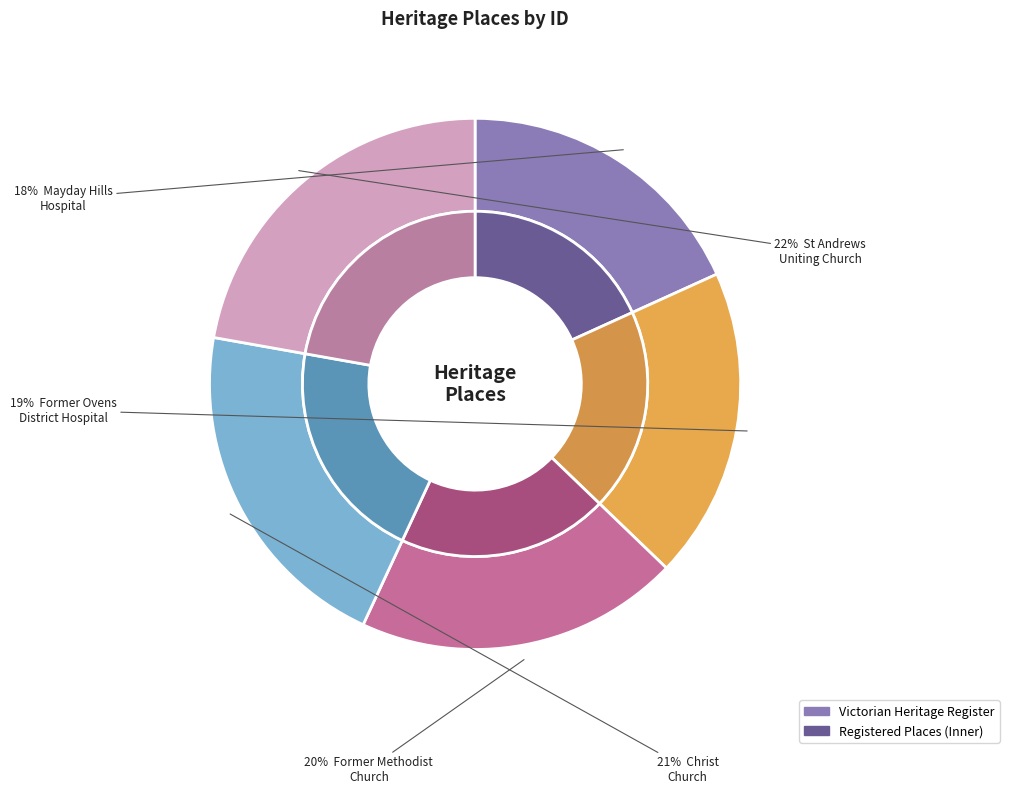

Is there a majority slice in this chart?

No